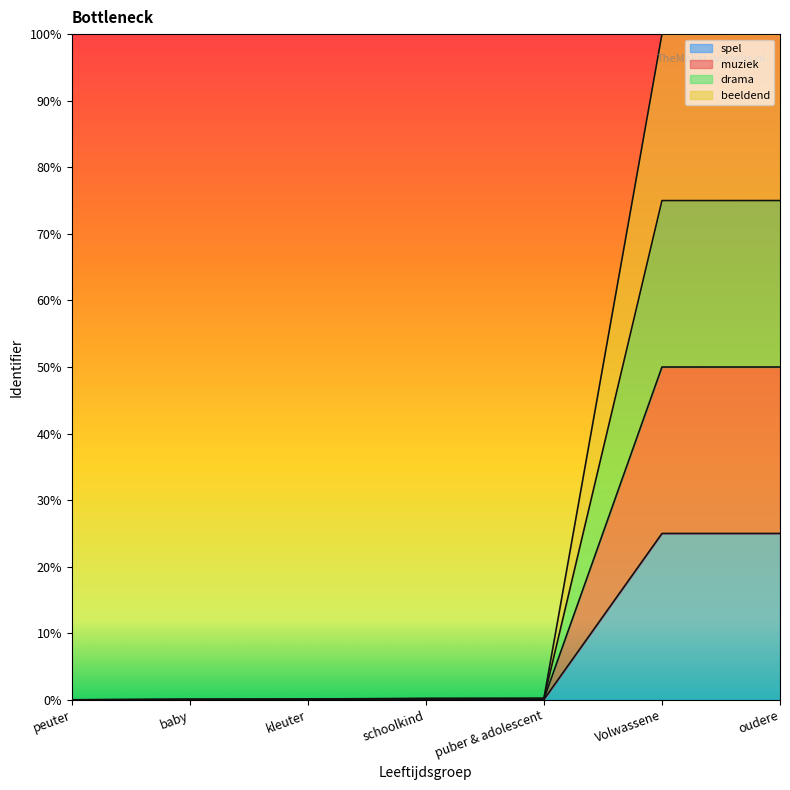

What is the label of the 1st point from the right?

oudere